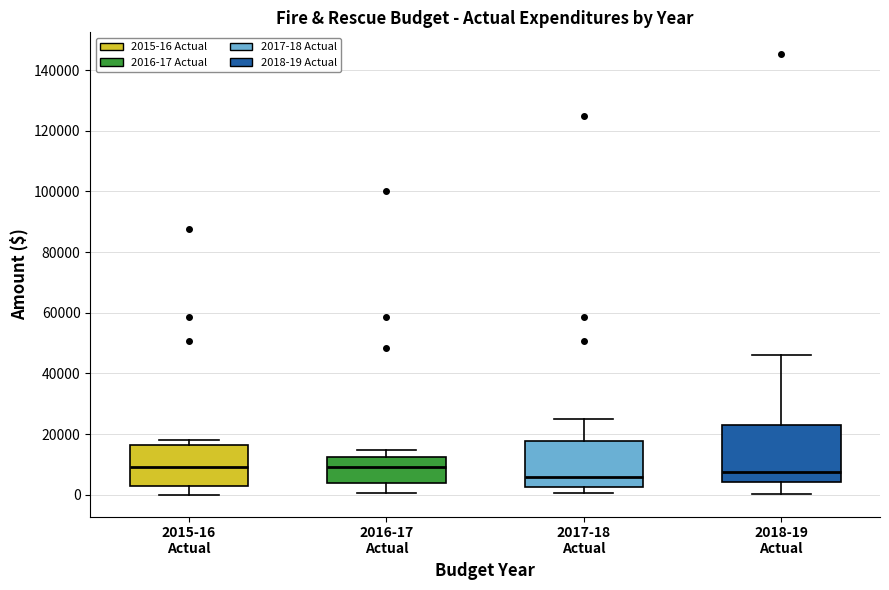

Comparing the boxes themselves (not the whiskers), which one is the tallest?

2018-19 Actual